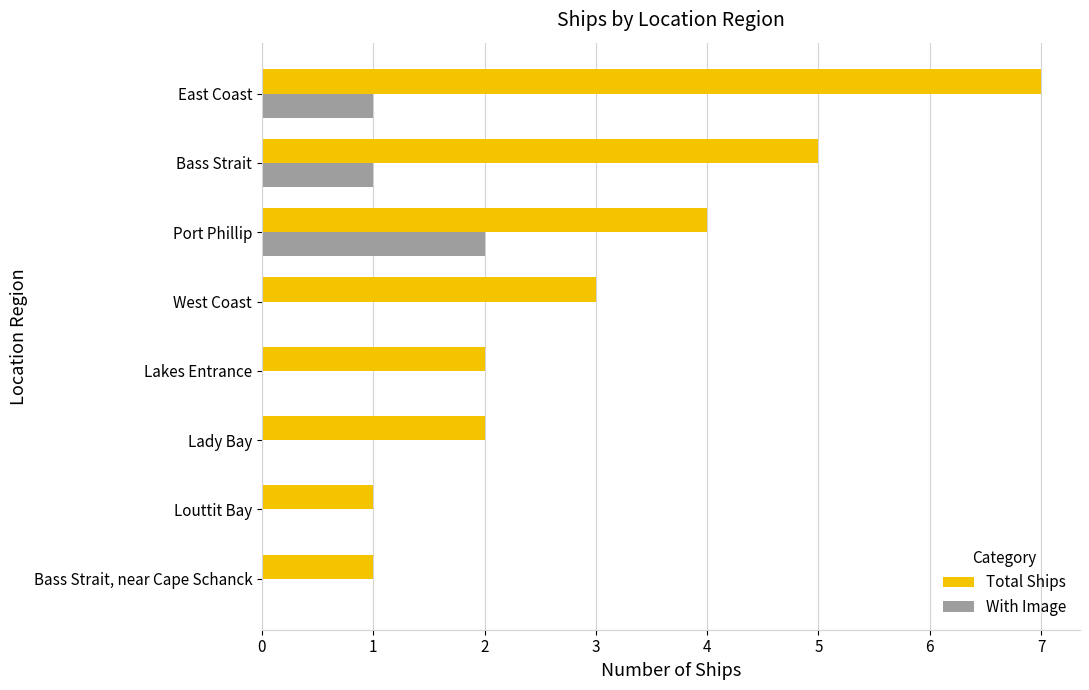

What is the highest value of the With Image series?

2